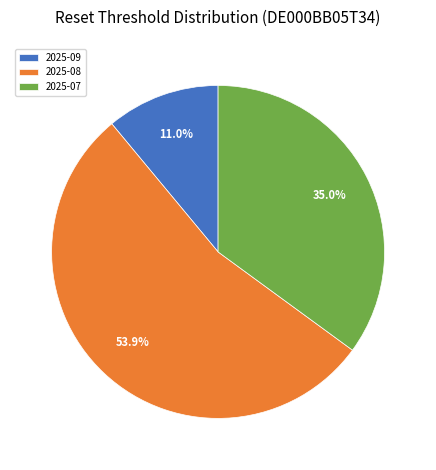

How much of the chart is everything except 2025-07?

65.0%